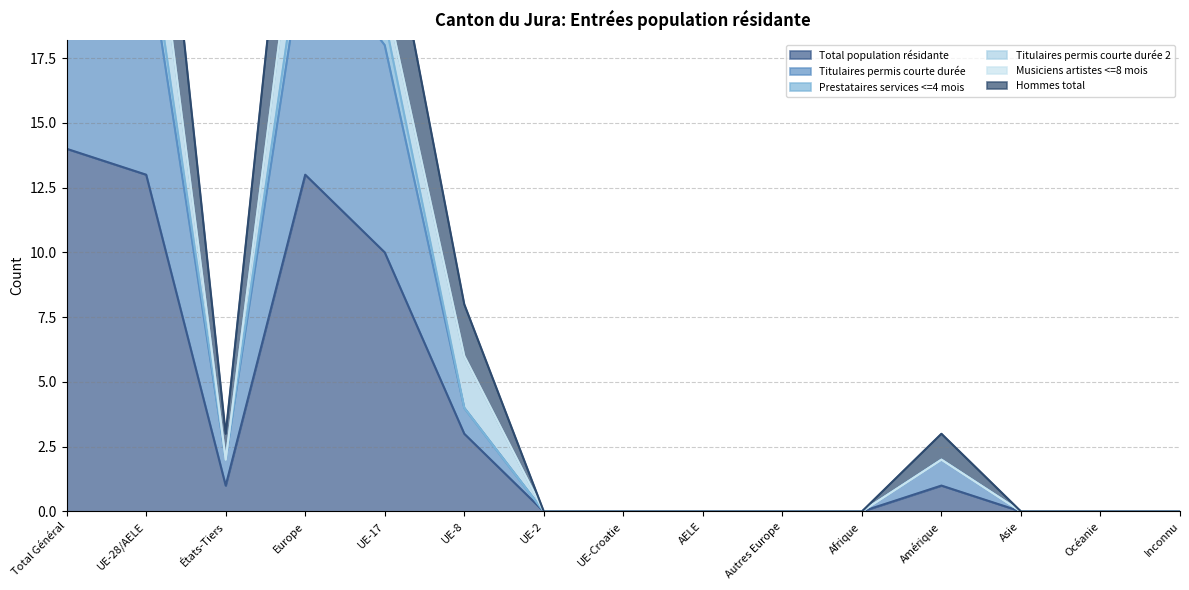

Which label corresponds to the smallest value in the chart?

UE-2